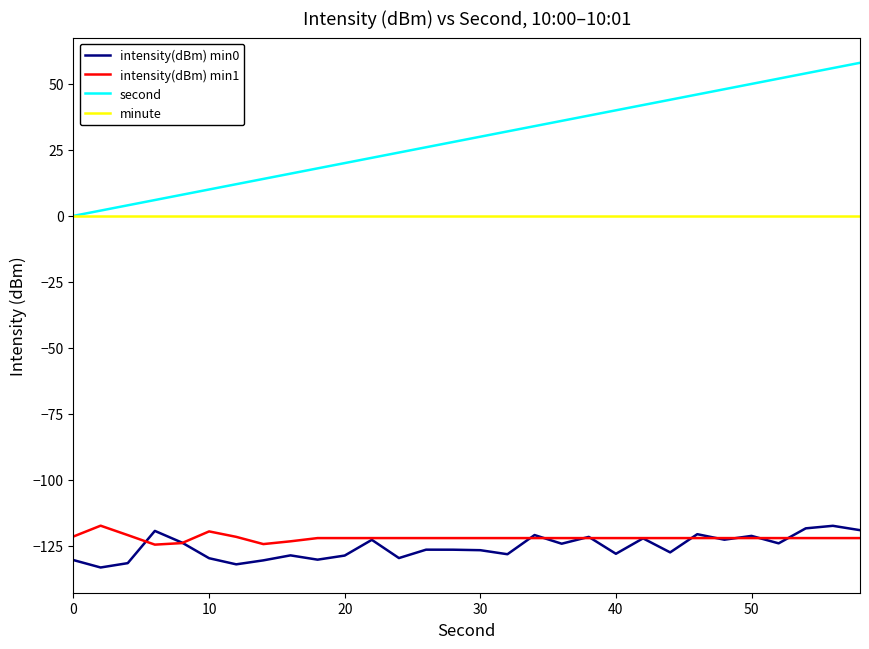

What is the highest value of the intensity(dBm) min0 series?

-117.4